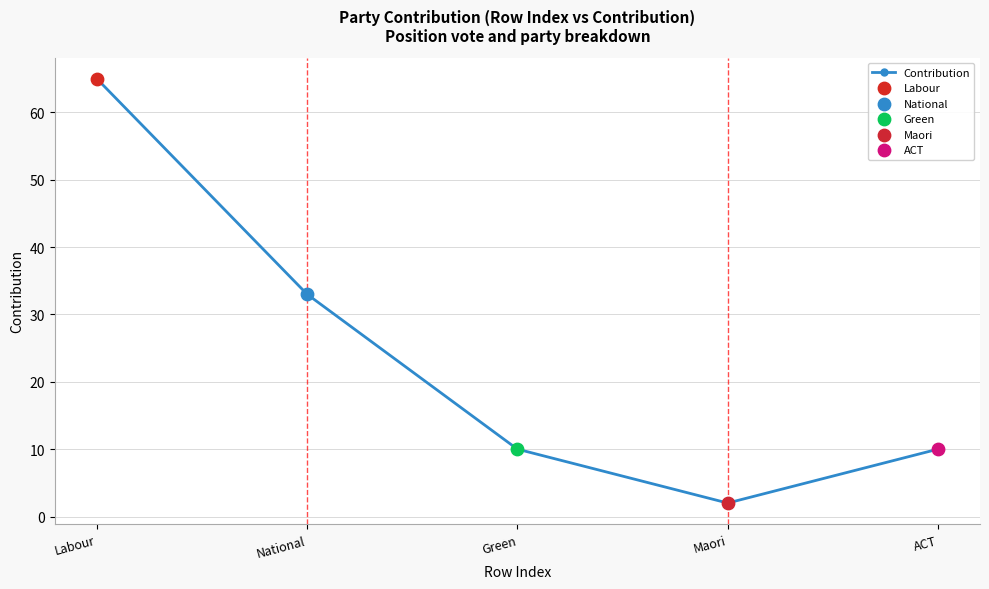

Approximately how many times larger is the value at Labour compared to Maori?

32.5